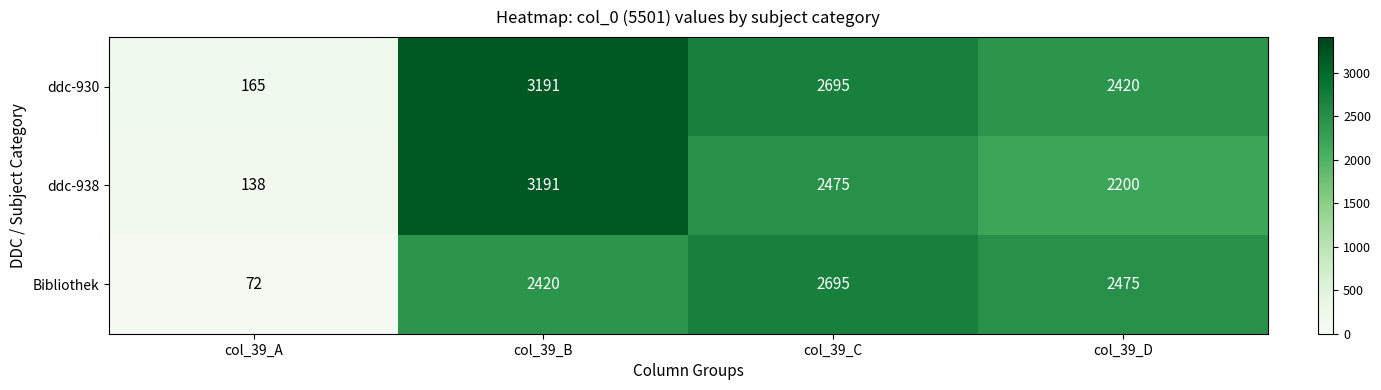

At which label does ddc-930 reach its peak?

col_39_B